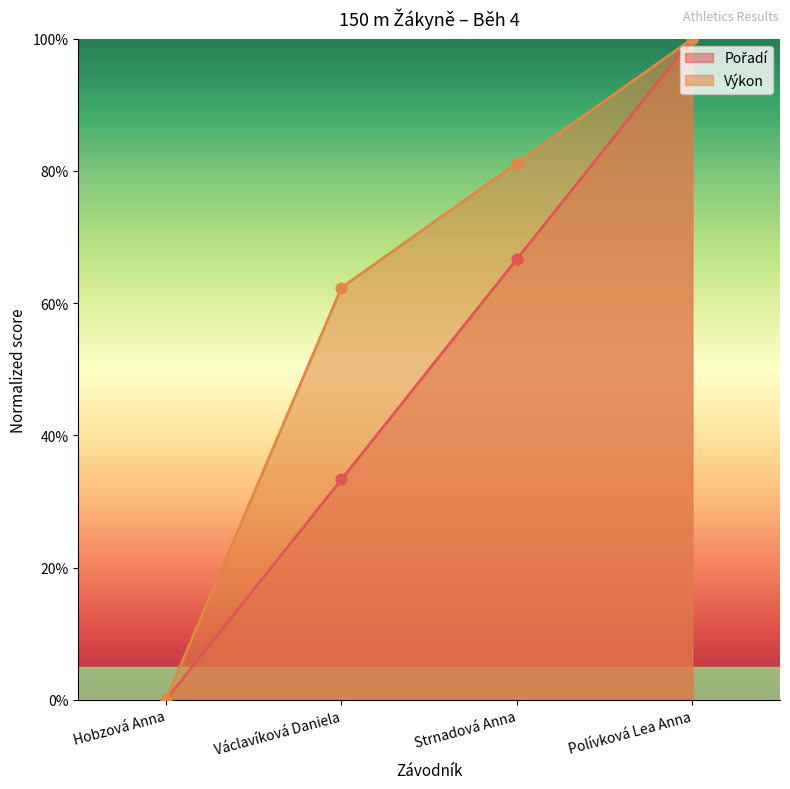

Which series has the largest total across all categories?

Výkon